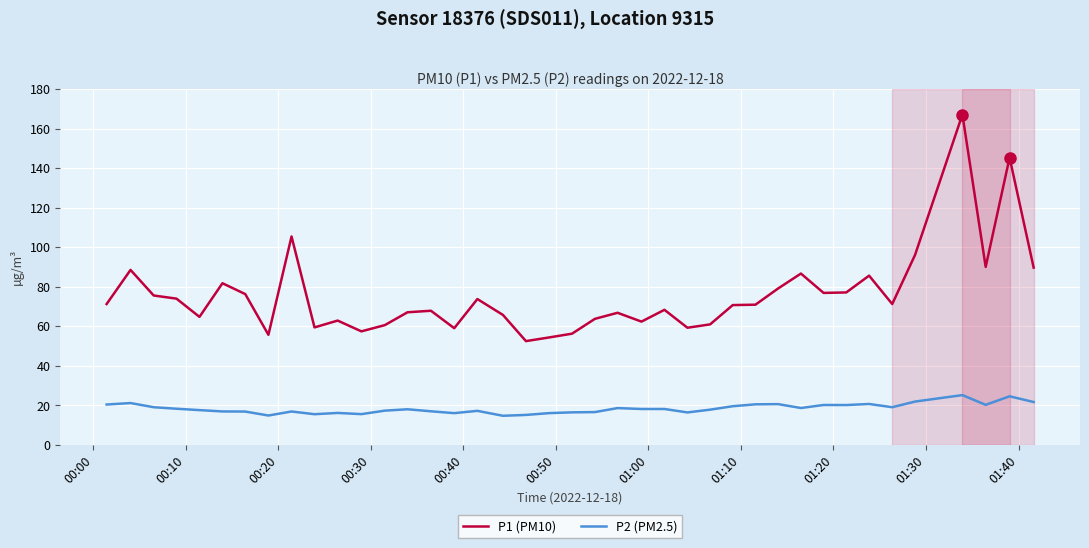

What is the difference between the maximum and minimum values in the P2 (PM2.5) series?

10.5